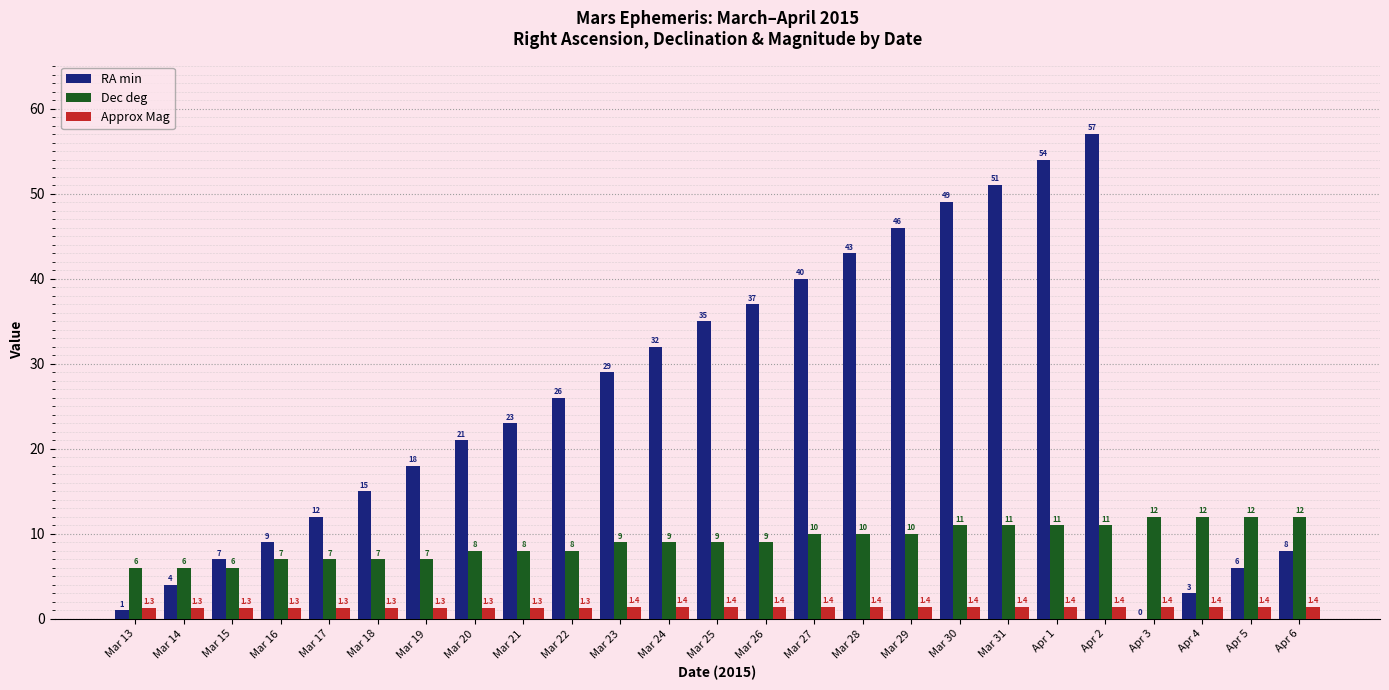

At which category is the sum across all series the highest?

Apr 2